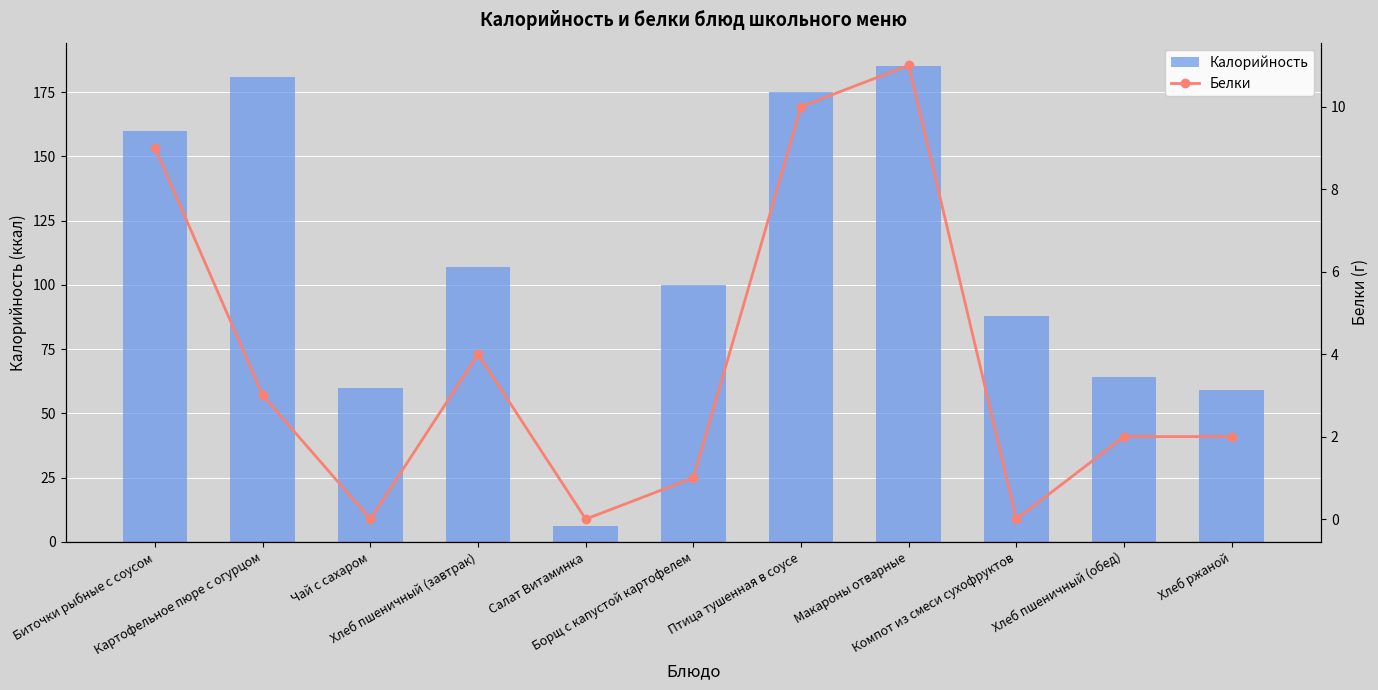

What is the sum of the Белки values at Хлеб пшеничный (обед) and Компот из смеси сухофруктов?

2